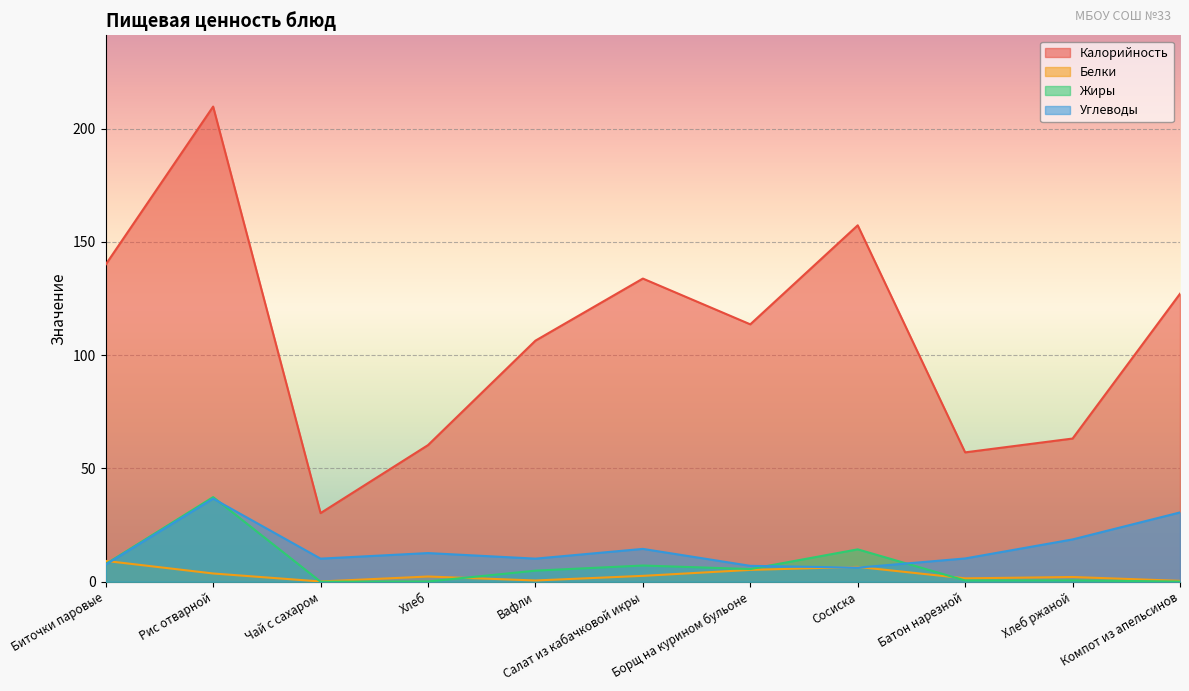

How many interior local peaks does the Калорийность series have?

3